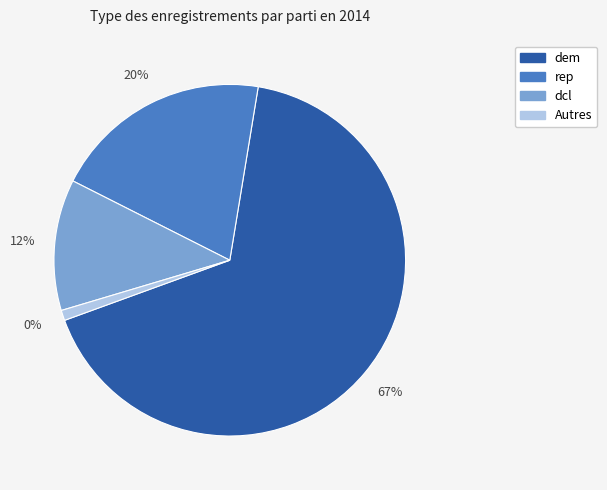

Does dcl represent more than half of the total?

No